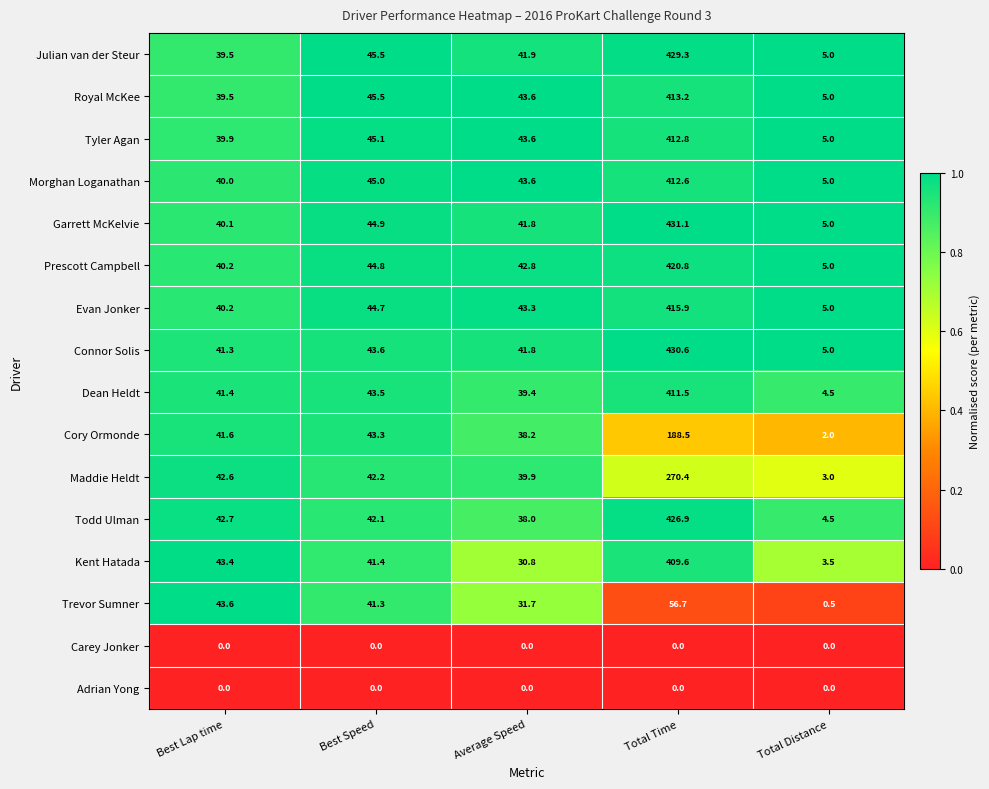

The value of Garrett McKelvie at Average Speed is 41.8. True or false?

True